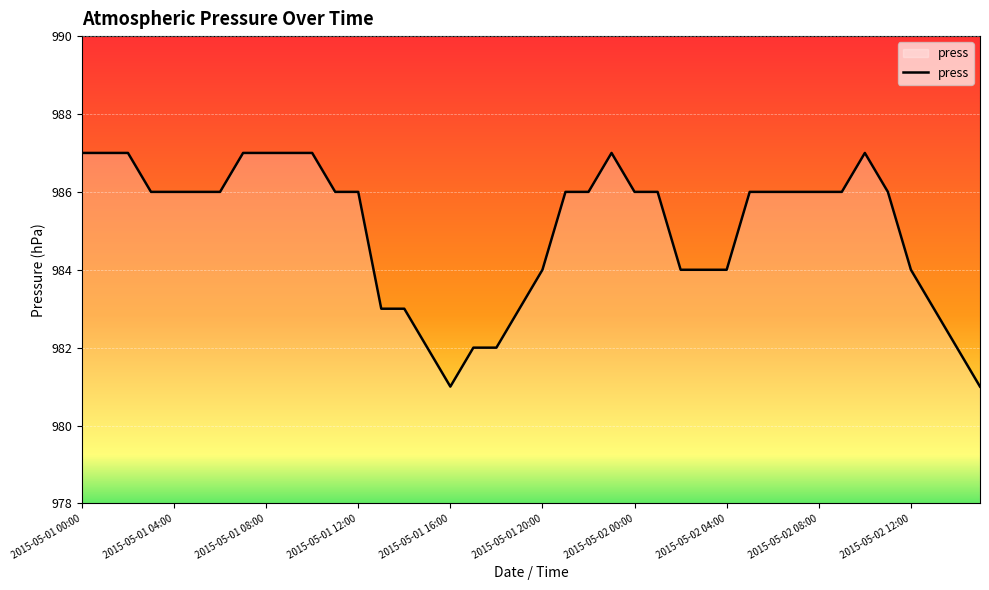

What is the difference between the maximum and minimum values?

6